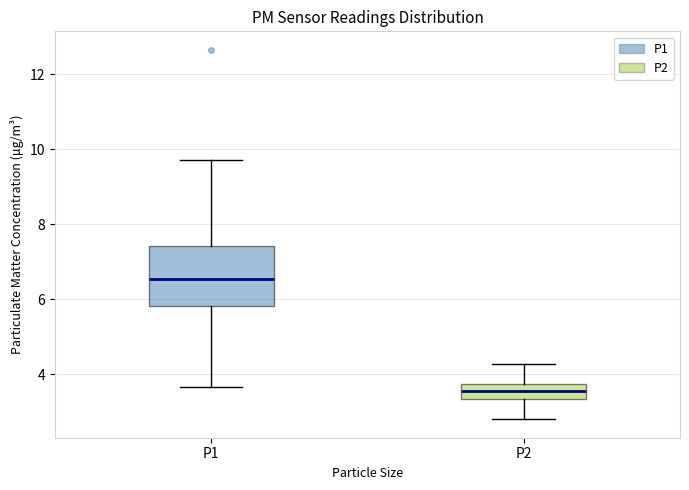

Reading left to right, read every box against the y-axis: the position of its median line, the range the box covers, and the ends of its whiskers. The values are not printed on the chart, so give them approximately, as read against the axis.

P1: median 6.6, box 5.8 to 7.4, whiskers 3.6 to 9.8
P2: median 3.6, box 3.4 to 3.8, whiskers 2.8 to 4.2